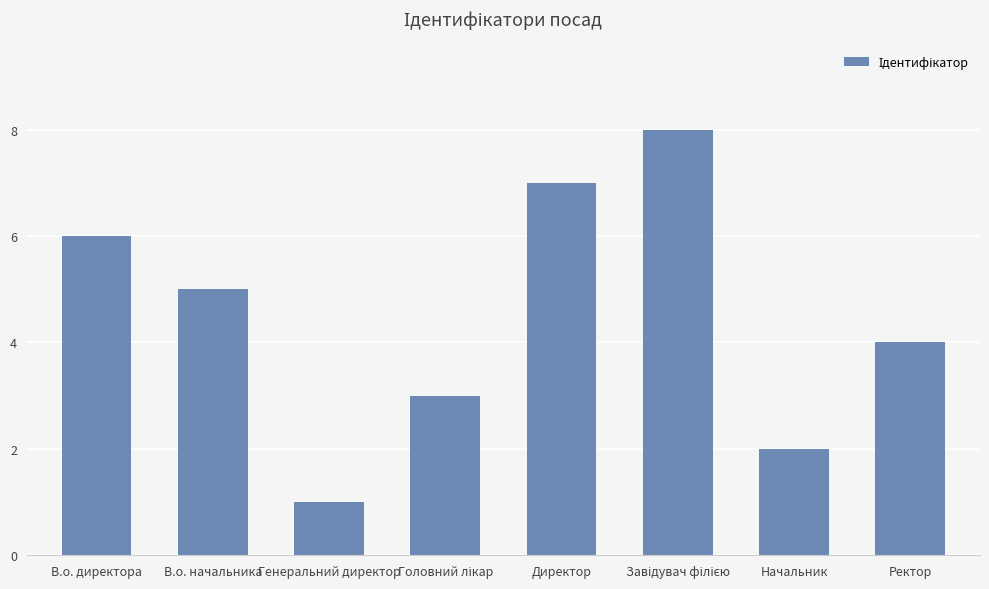

What is the label of the 4th bar from the right?

Директор